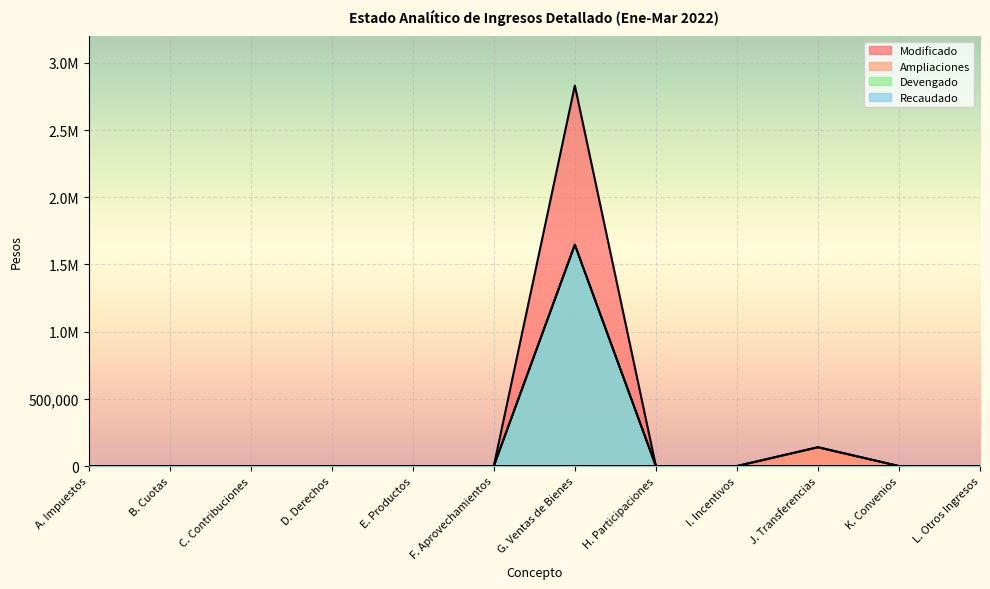

True or false: Recaudado and Devengado cross at least once.

False